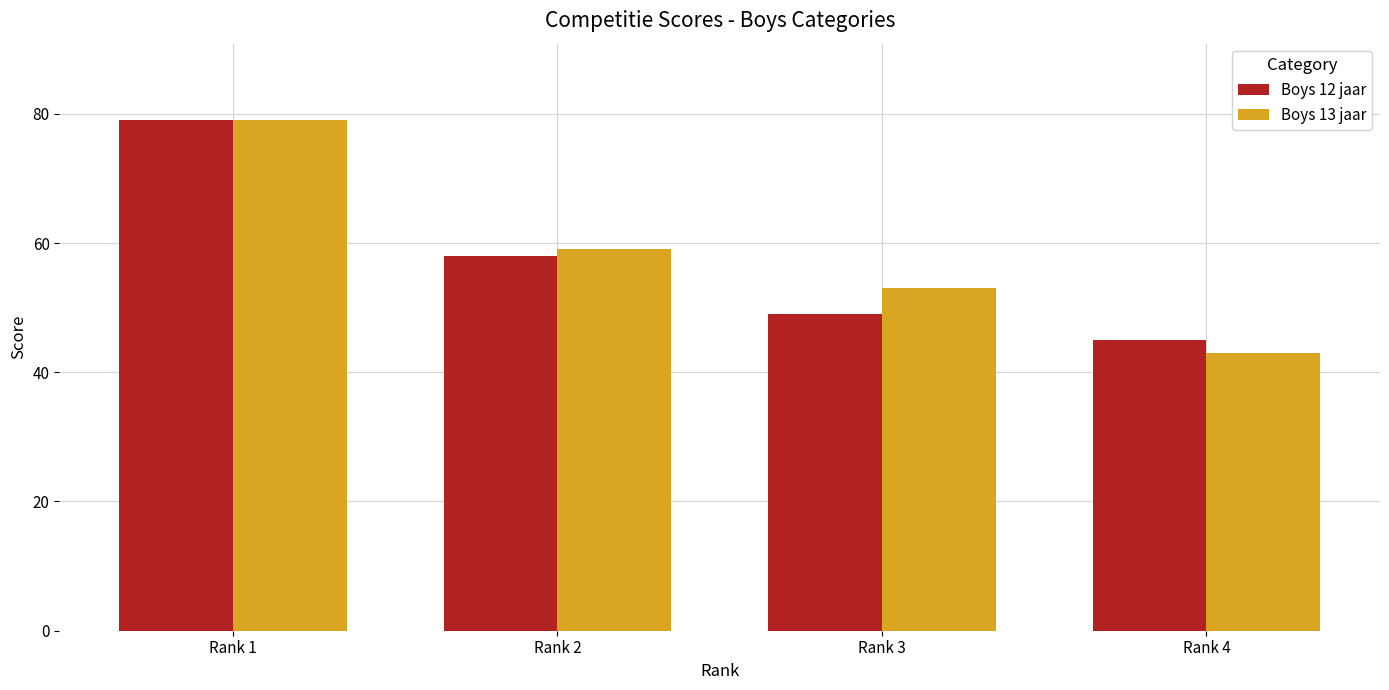

What is the total value across all series at Rank 2?

117